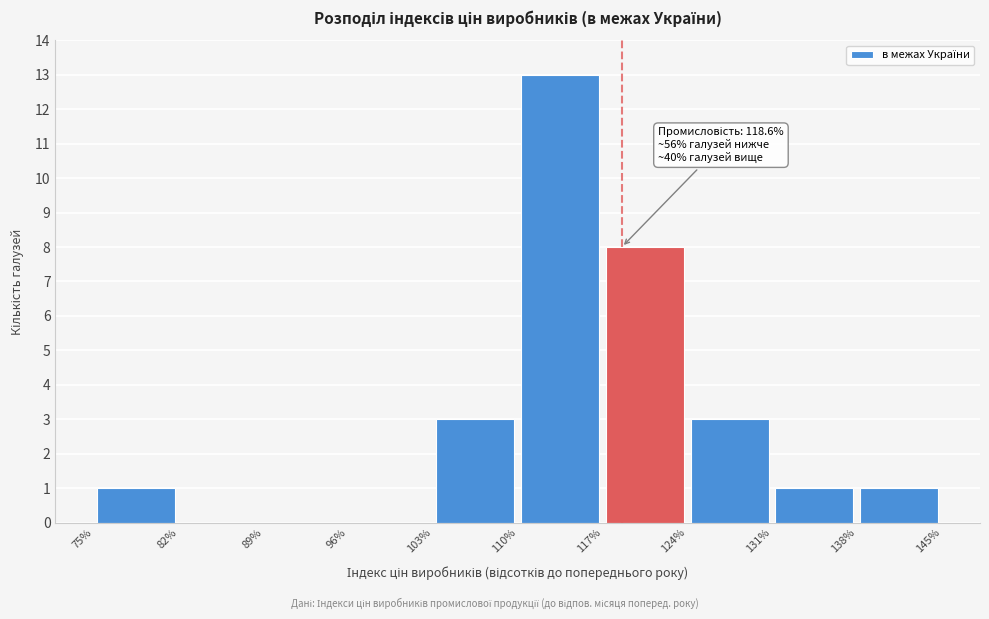

Over which range of the x-axis is the bar tallest?

110% to 117%